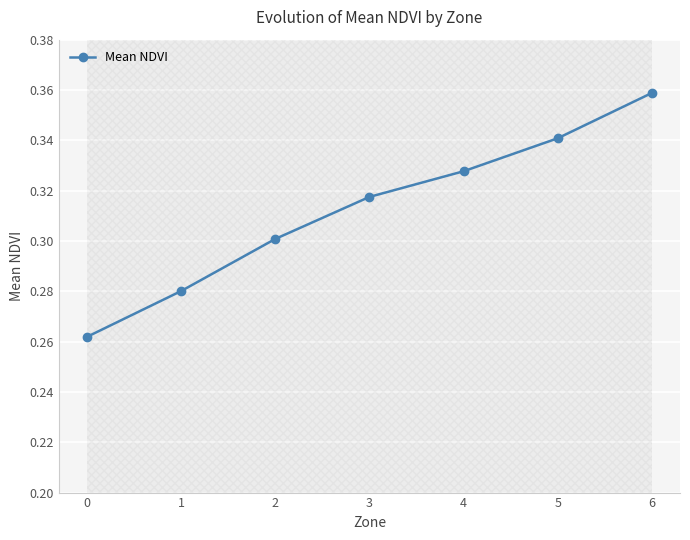

Does the chart have visible grid lines?

Yes